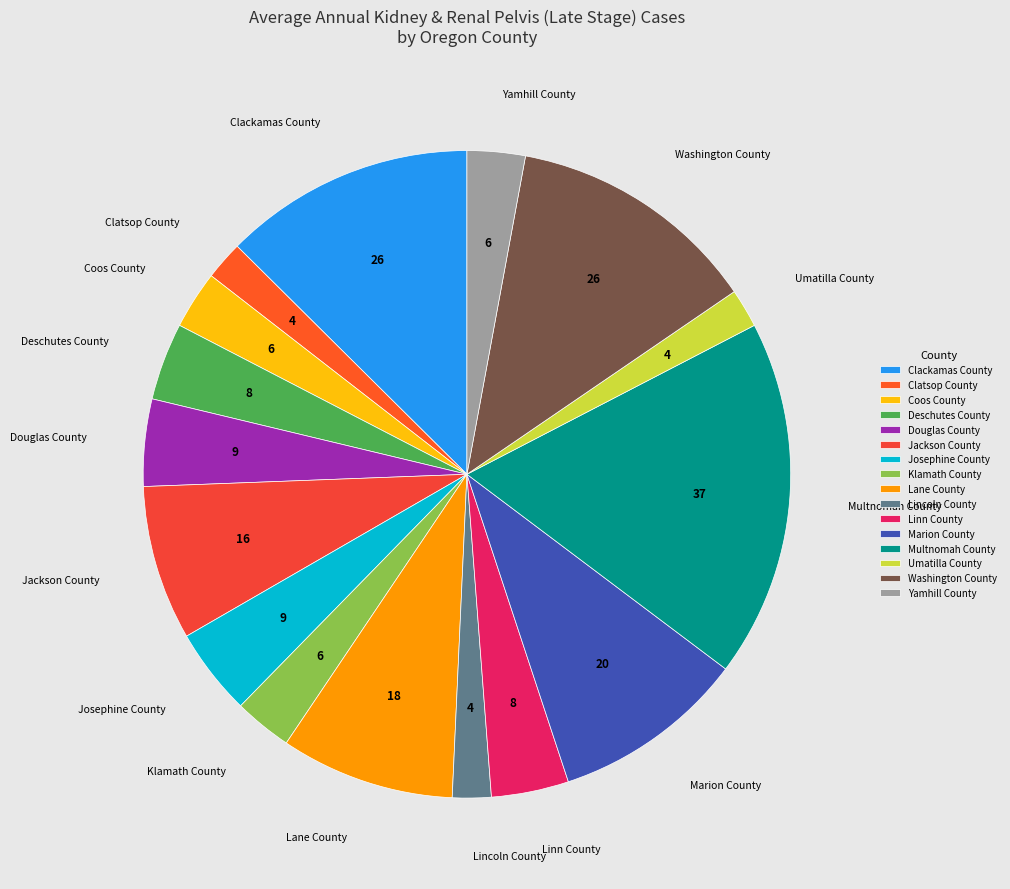

The Linn County slice represents 10% of the pie. True or false?

False